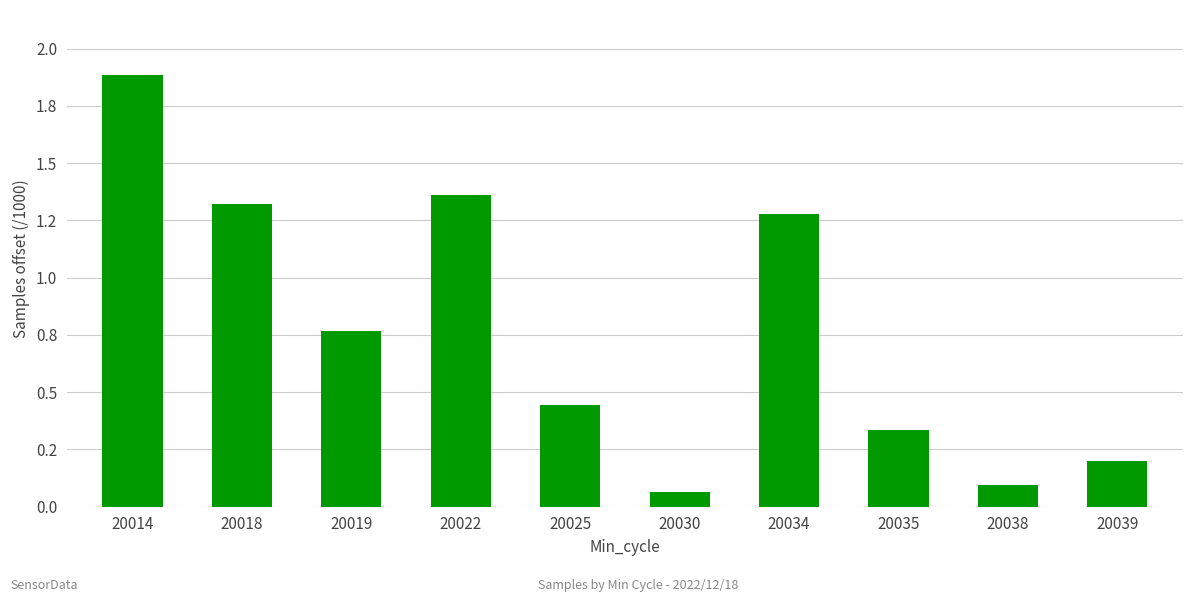

Reading left to right, list all the values displayed in this chart.

1.9	1.3	0.8	1.4	0.4	0.1	1.3	0.3	0.1	0.2